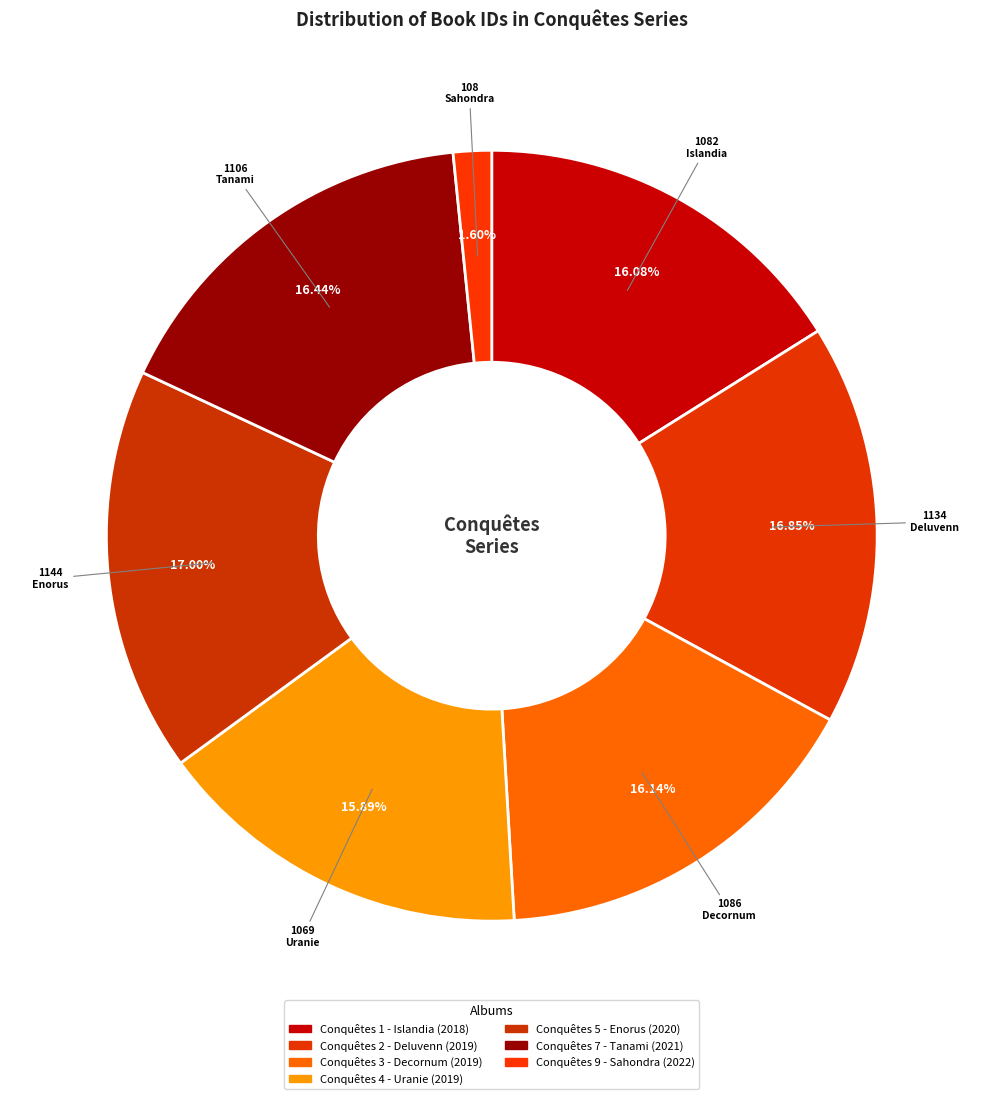

How many slices are in this pie chart?

7